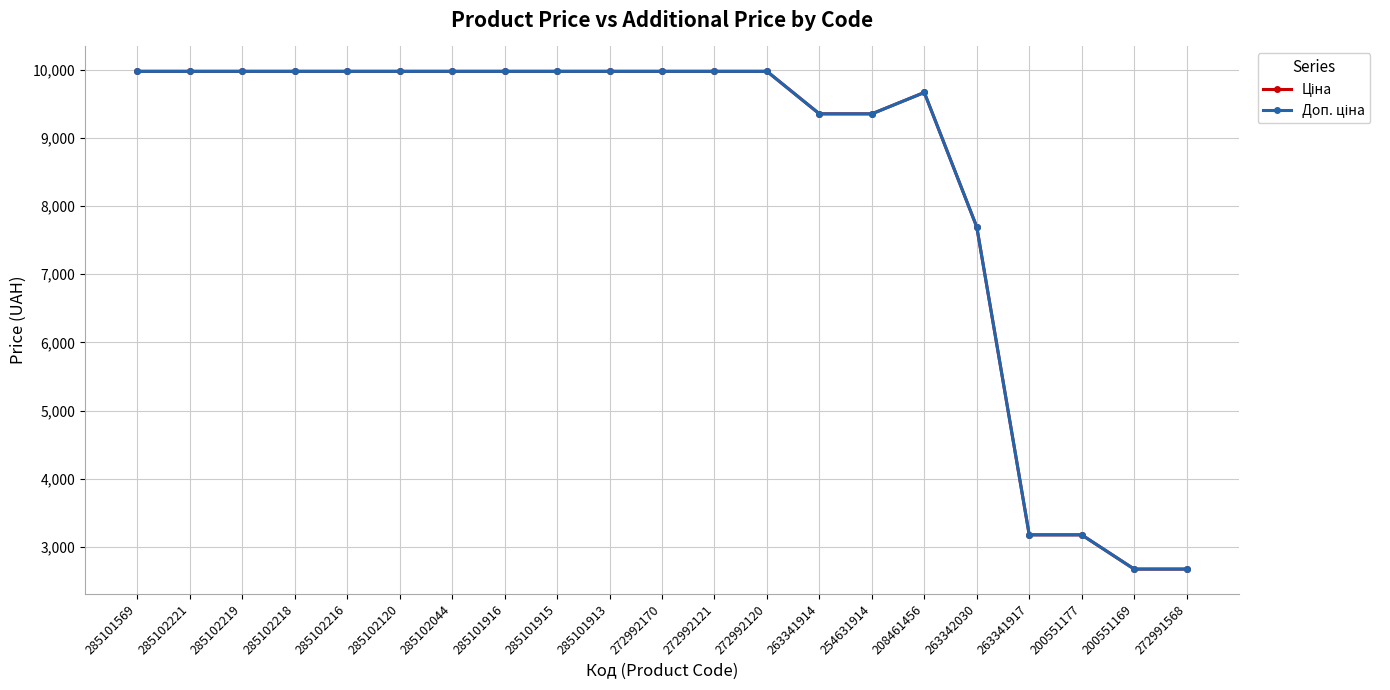

At how many categories does at least one series exceed 8341?

16